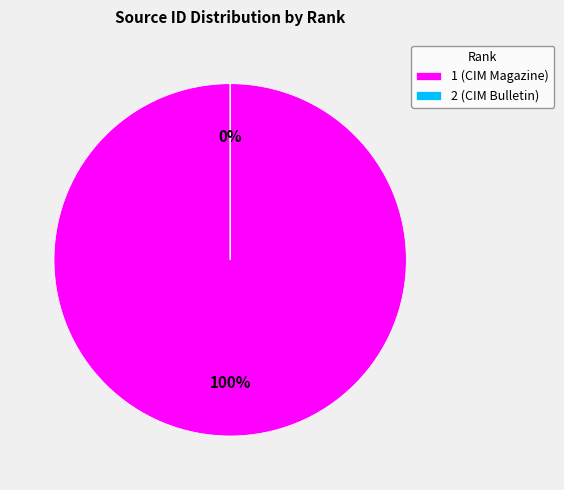

Which slice is the largest?

1